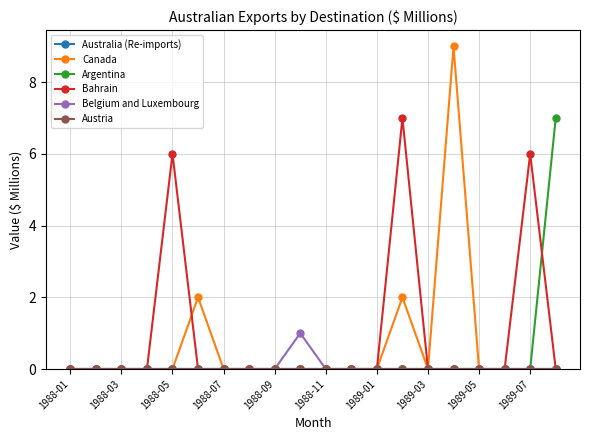

Does the chart have visible grid lines?

Yes